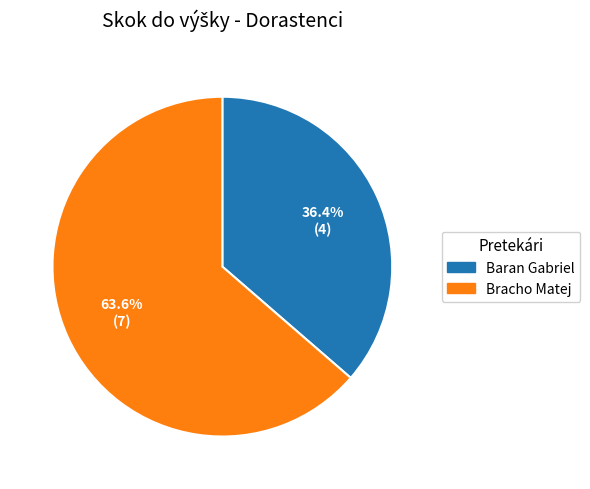

Which has a higher value, Baran Gabriel or Bracho Matej?

Bracho Matej